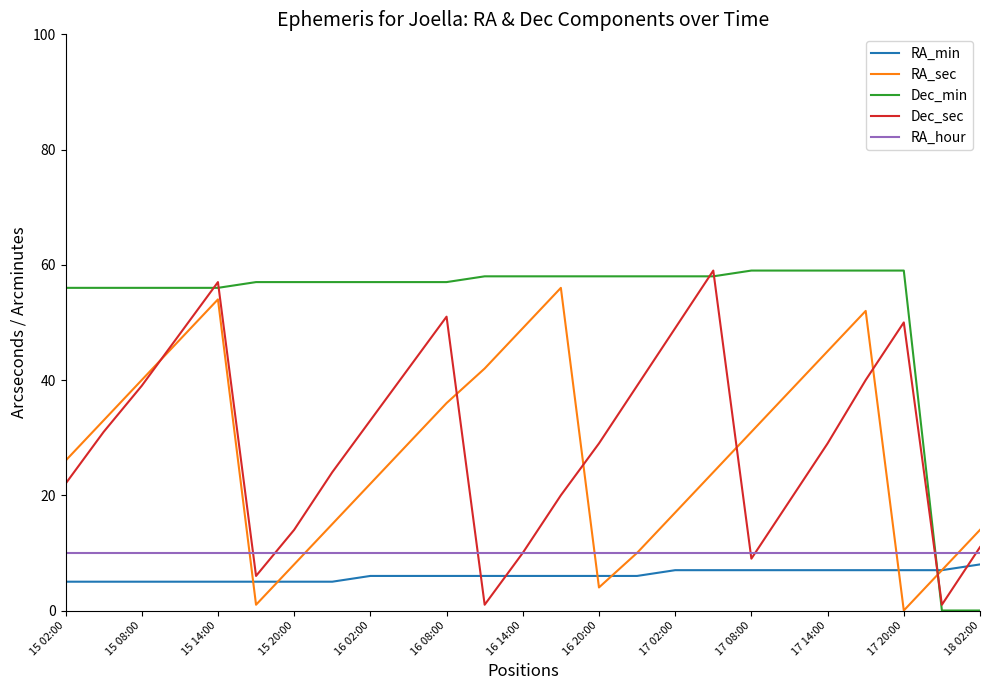

How many distinct data groups are displayed?

5